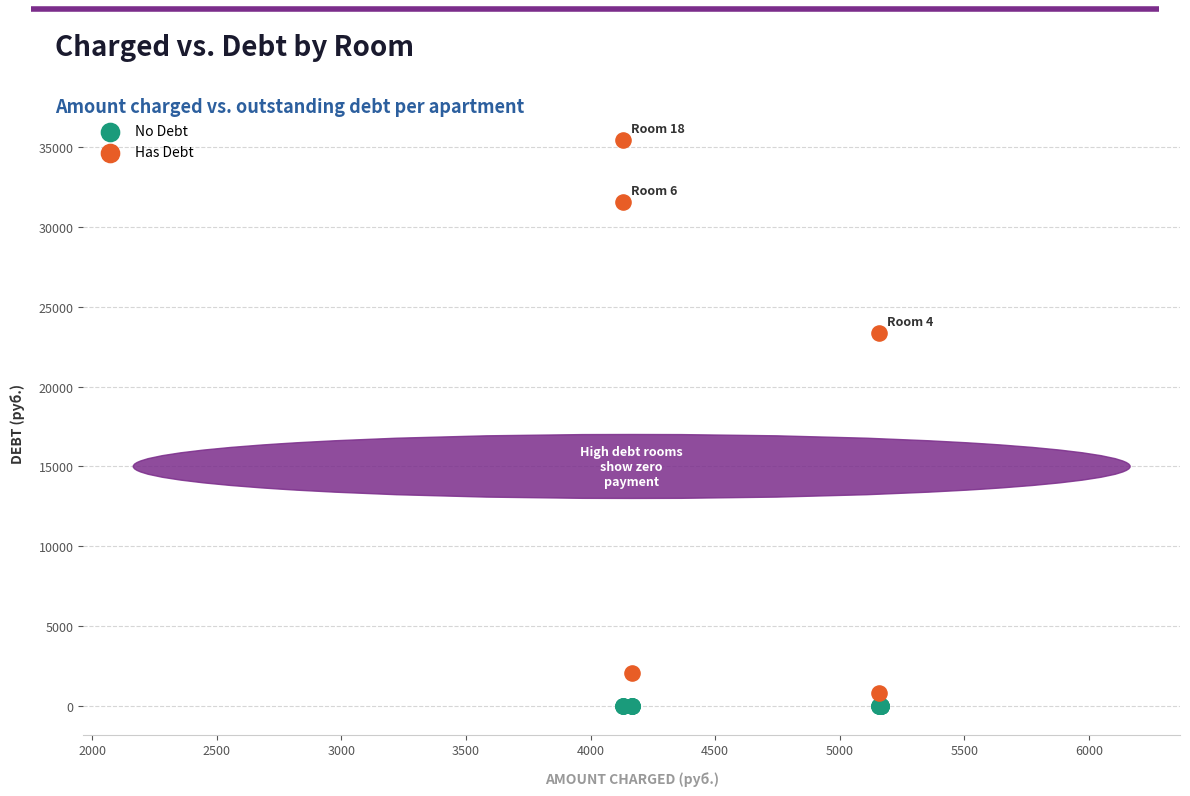

Which series reaches the maximum Y coordinate?

Has Debt